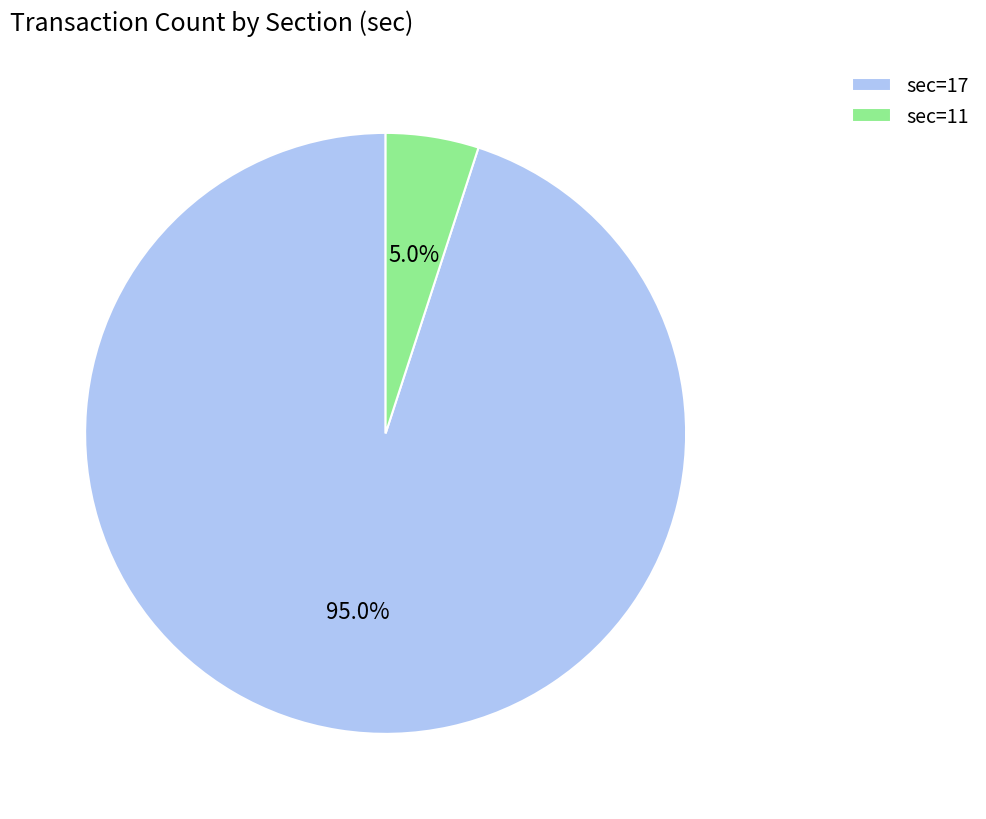

Which has a higher value, sec=17 or sec=11?

sec=17